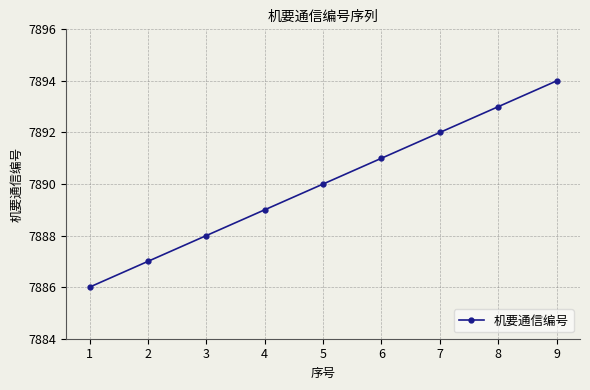

List the labels in order of value, largest first.

9, 8, 7, 6, 5, 4, 3, 2, 1